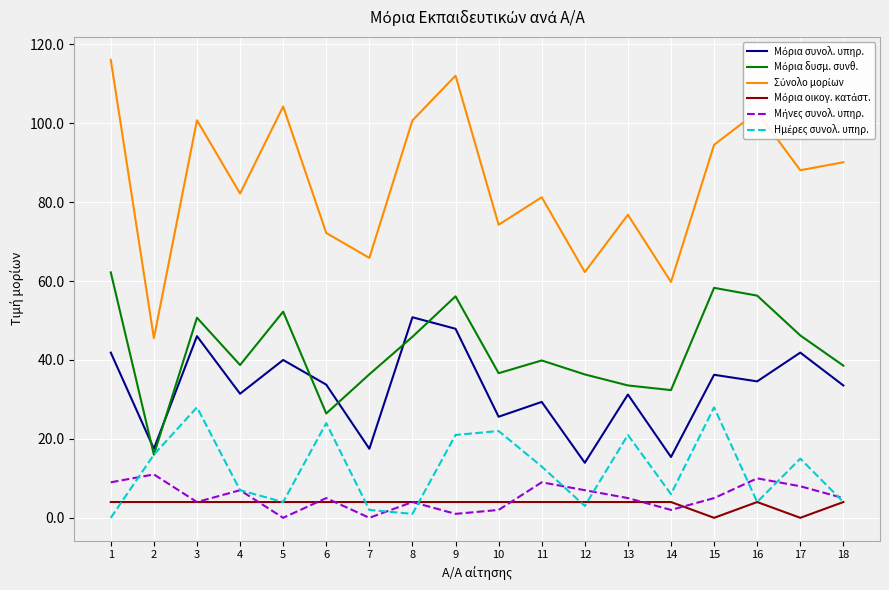

What is the maximum value shown in the chart?

116.1